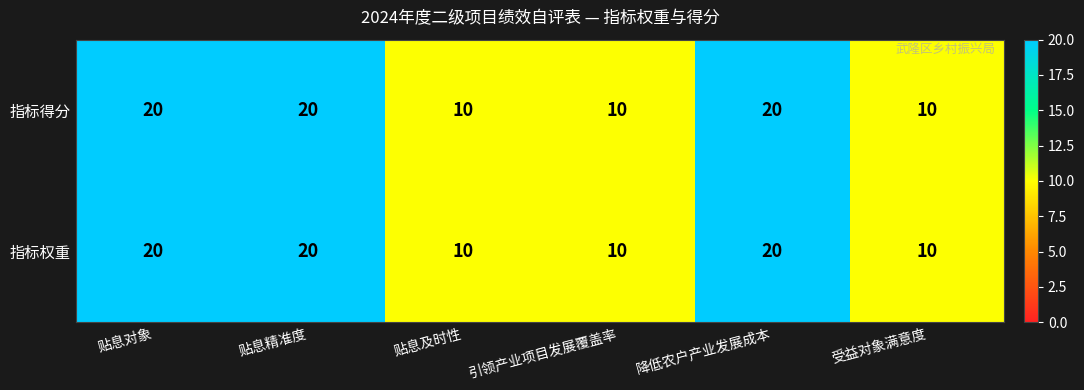

Reading right to left, list all the values displayed in this chart.

指标得分: 10	20	10	10	20	20
指标权重: 10	20	10	10	20	20